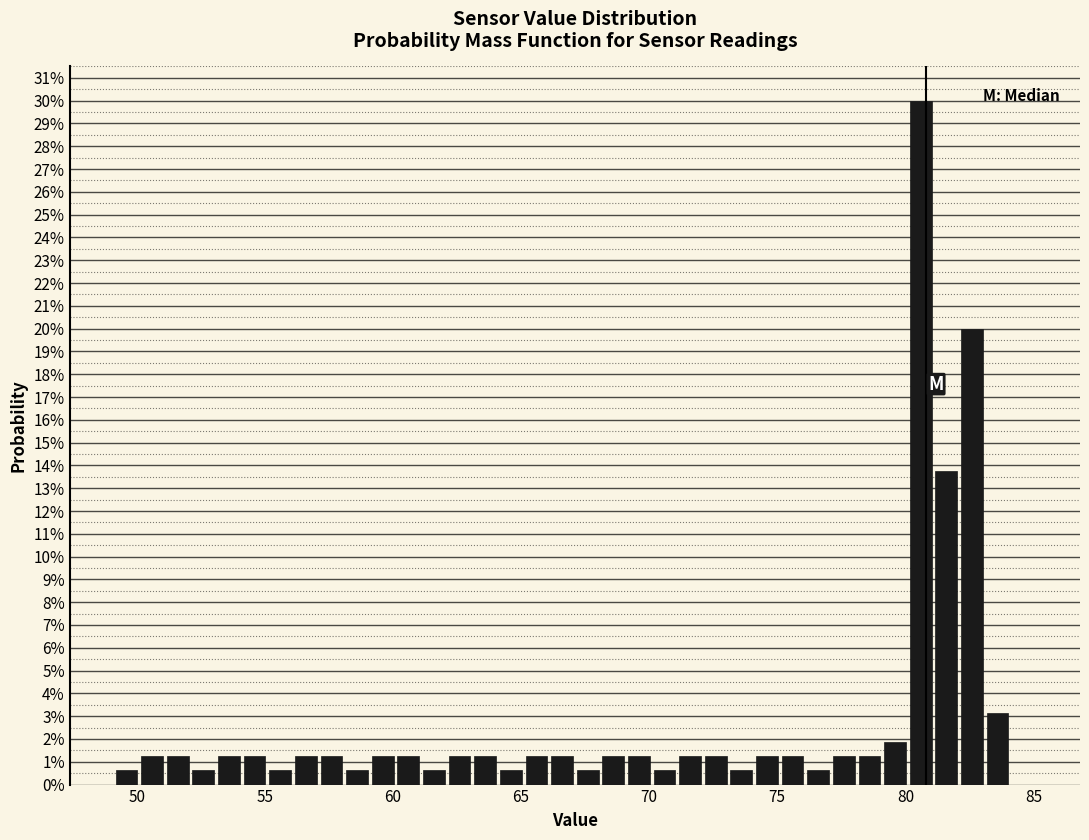

Read against the x-axis, roughly where is the centre of the tallest bar?

80.5